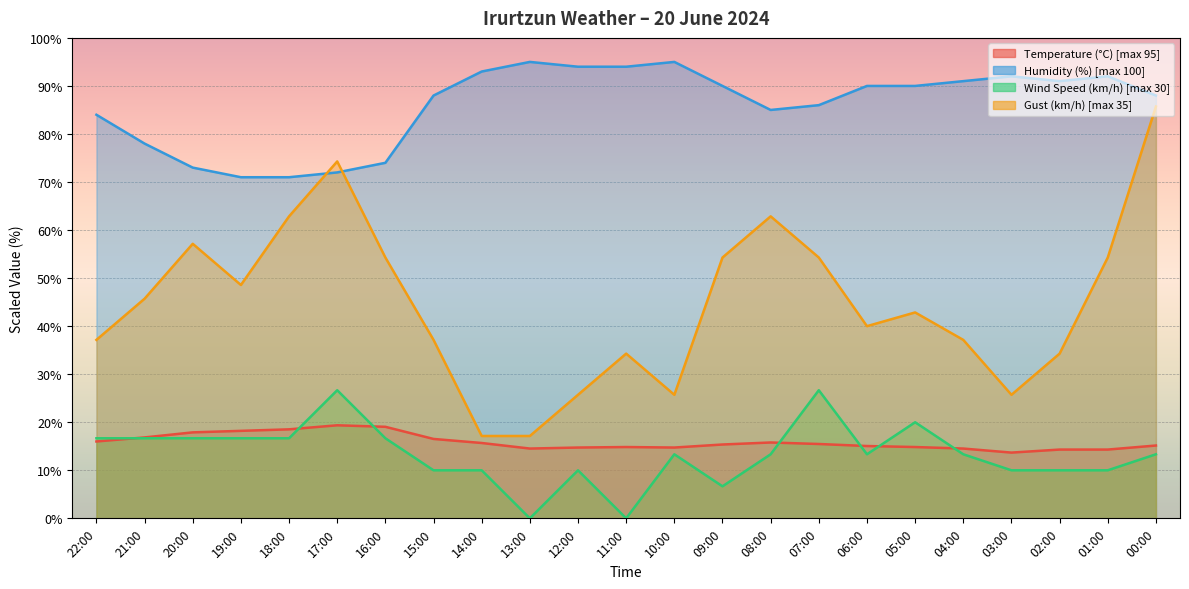

True or false: Wind Speed (km/h) and Gust (km/h) cross at least once.

False